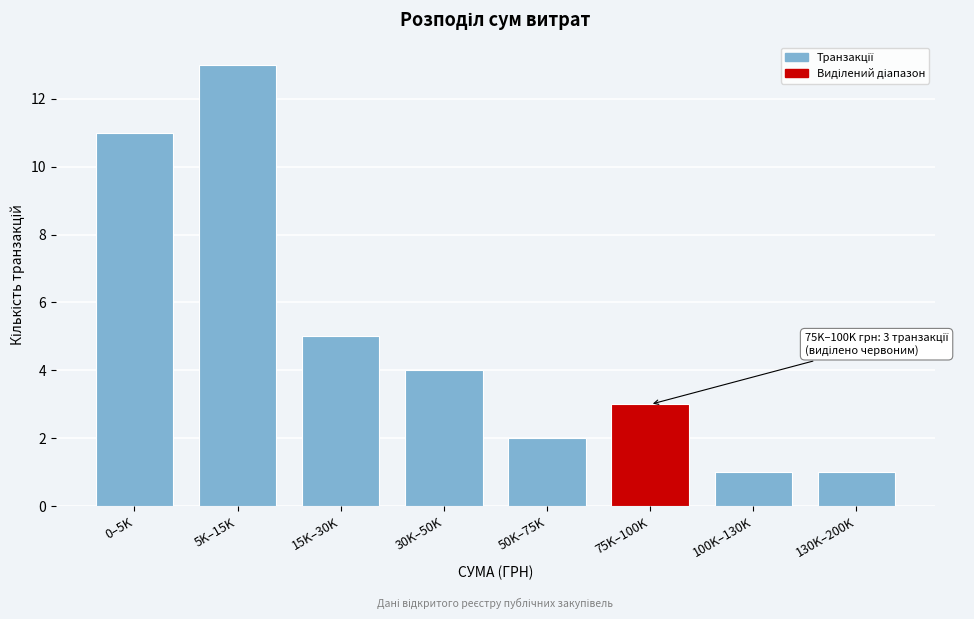

Reading right to left, list all the values displayed in this chart.

130K–200K=1	100K–130K=1	75K–100K=3	50K–75K=2	30K–50K=4	15K–30K=5	5K–15K=13	0–5K=11